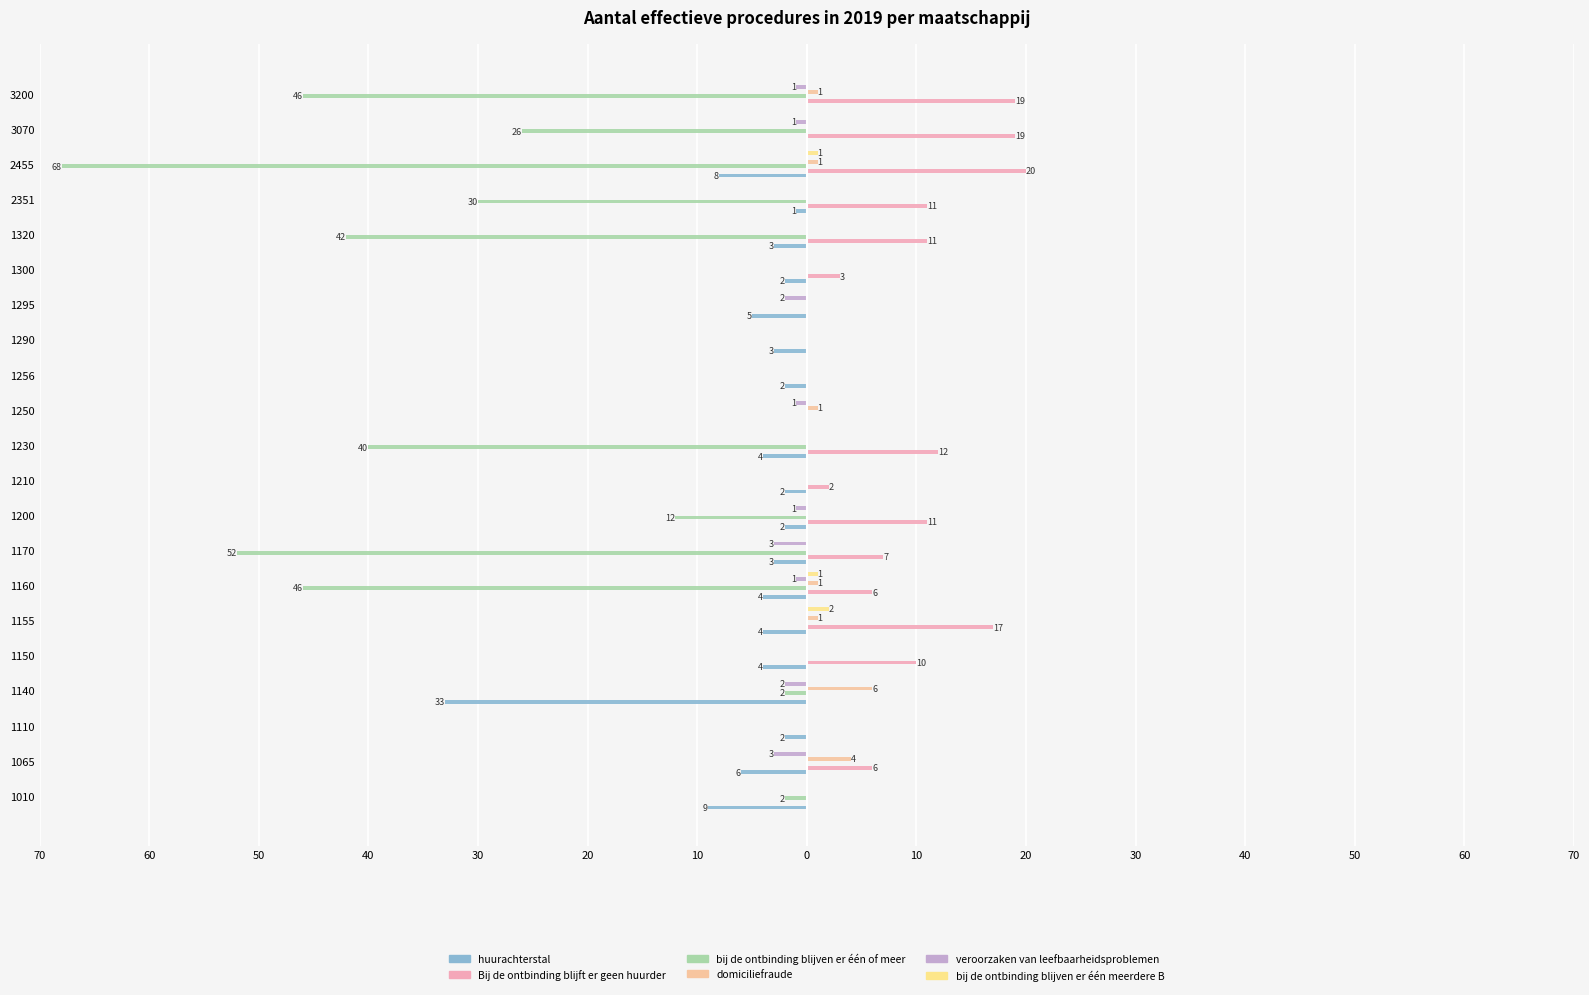

Reading right to left, transcribe all the data shown in this chart.

huurachterstal: 0	0	-8	-1	-3	-2	-5	-3	-2	0	-4	-2	-2	-3	-4	-4	-4	-33	-2	-6	-9
Bij de ontbinding blijft er geen huurder: 19	19	20	11	11	3	0	0	0	0	12	2	11	7	6	17	10	0	0	6	0
bij de ontbinding blijven er één of meer: -46	-26	-68	-30	-42	0	0	0	0	0	-40	0	-12	-52	-46	0	0	-2	0	0	-2
domiciliefraude: 1	0	1	0	0	0	0	0	0	1	0	0	0	0	1	1	0	6	0	4	0
veroorzaken van leefbaarheidsproblemen: -1	-1	0	0	0	0	-2	0	0	-1	0	0	-1	-3	-1	0	0	-2	0	-3	0
bij de ontbinding blijven er één meerdere B: 0	0	1	0	0	0	0	0	0	0	0	0	0	0	1	2	0	0	0	0	0